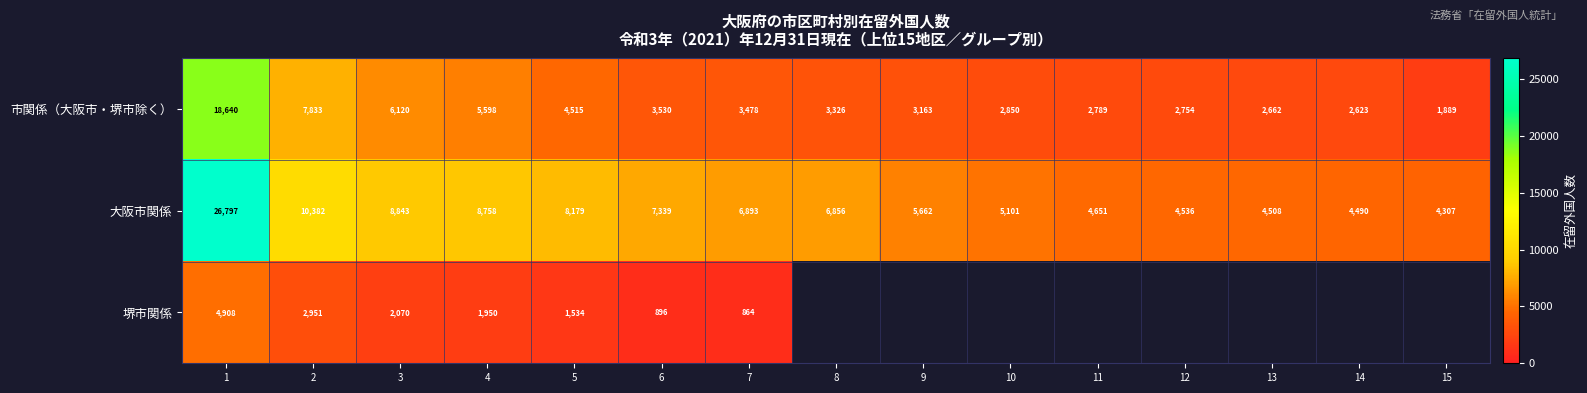

True or false: 市関係（大阪市・堺市除く） has a value of 4110 at 14.

False